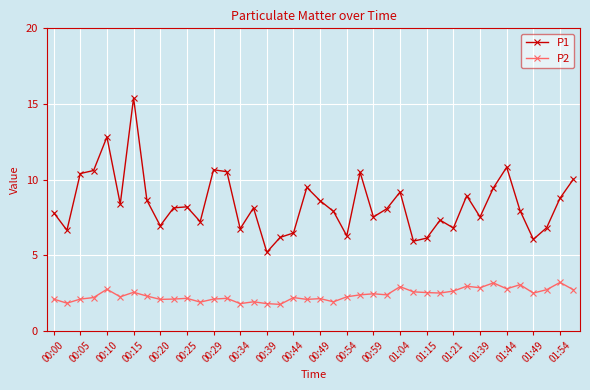

Which series has the largest total across all categories?

P1